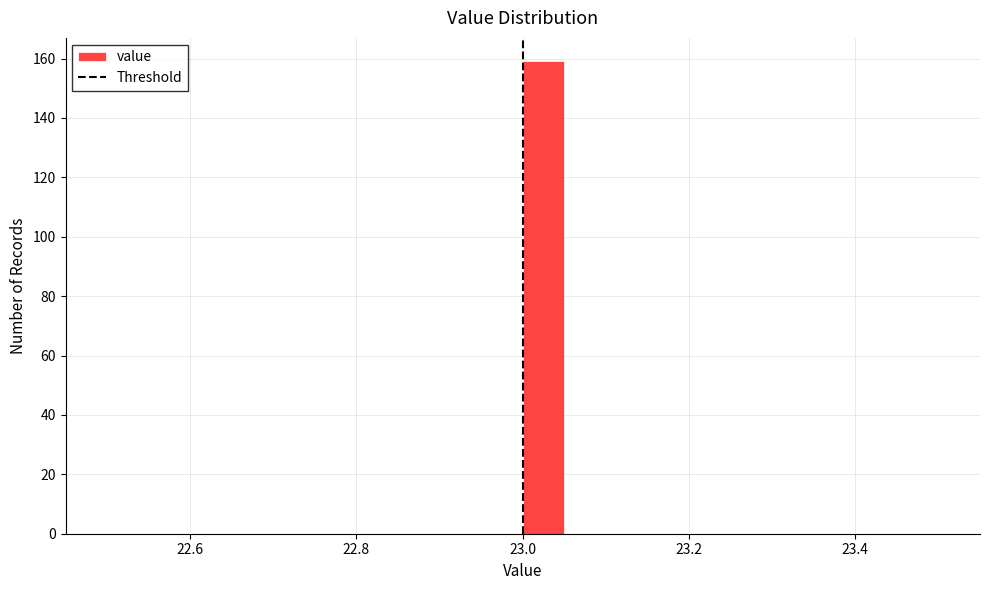

Around what value on the x-axis is the tallest bar? Give the approximate position of its centre, as read against the axis.

23.02